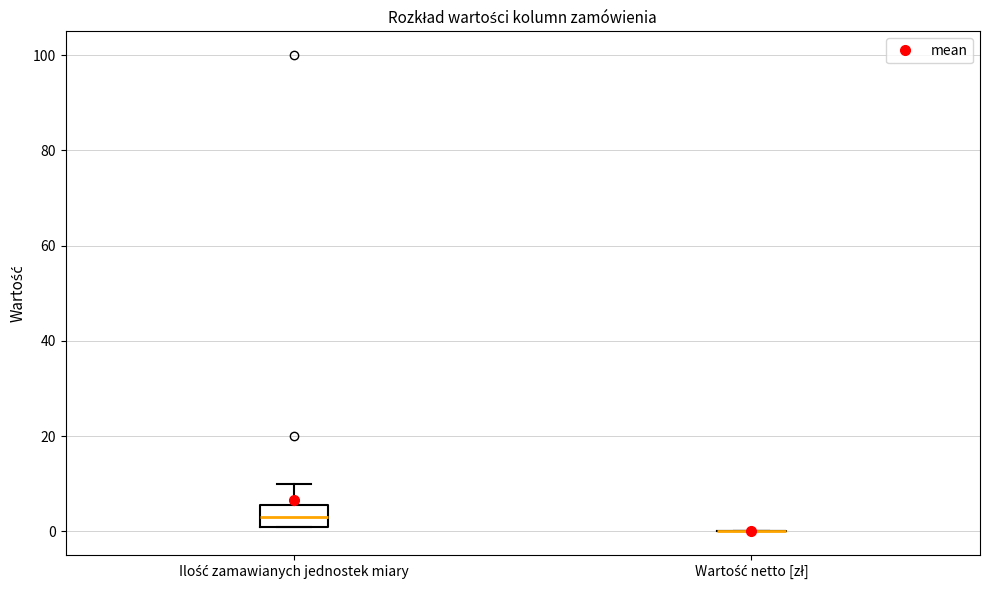

Where is the lower edge of the box for Ilość zamawianych jednostek miary on the y-axis? The values are not printed on the chart, so give them approximately, as read against the axis.

2